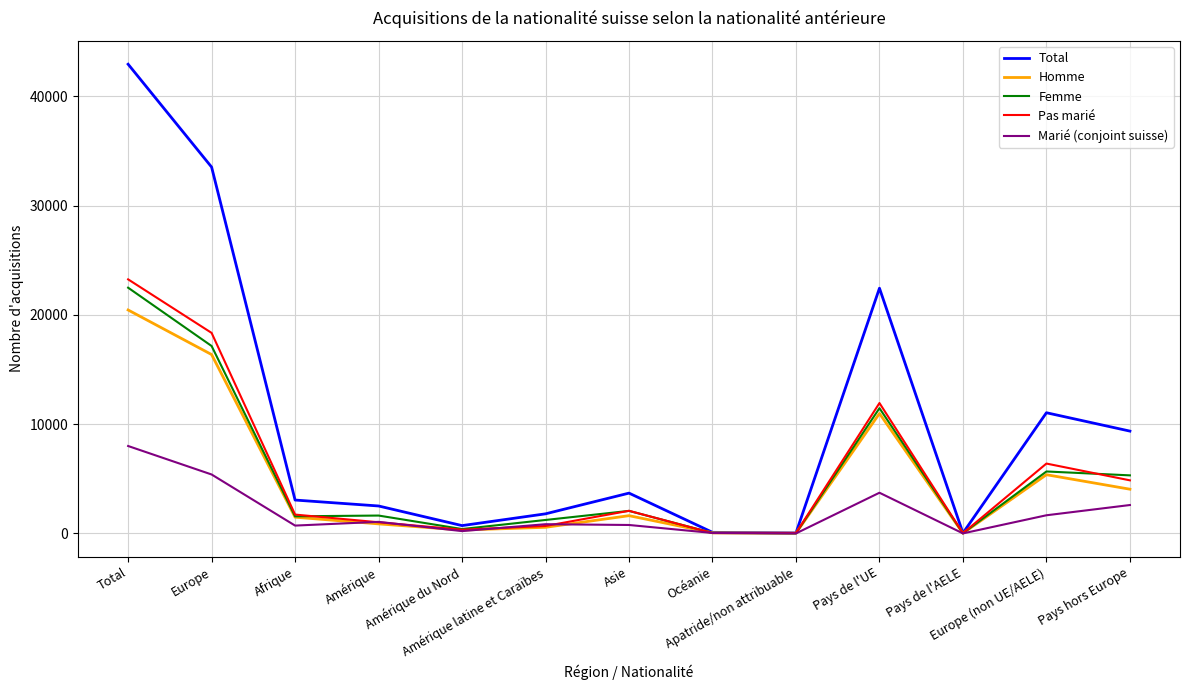

True or false: Femme and Pas marié cross at least once.

True